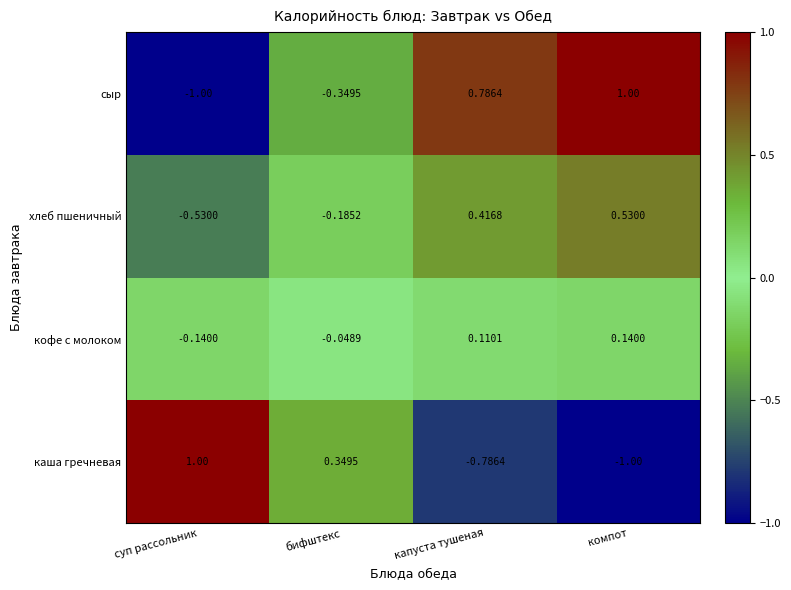

Rank the series at бифштекс from lowest to highest value.

сыр, хлеб пшеничный, кофе с молоком, каша гречневая